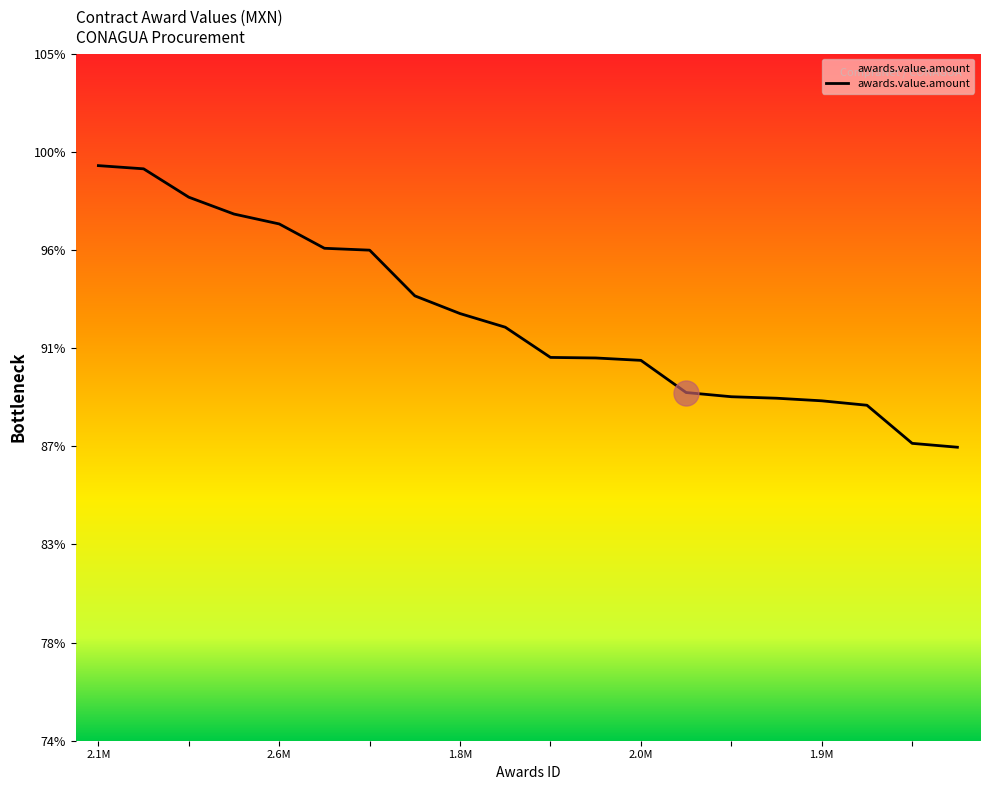

Does the chart display data point markers on the line(s)?

No